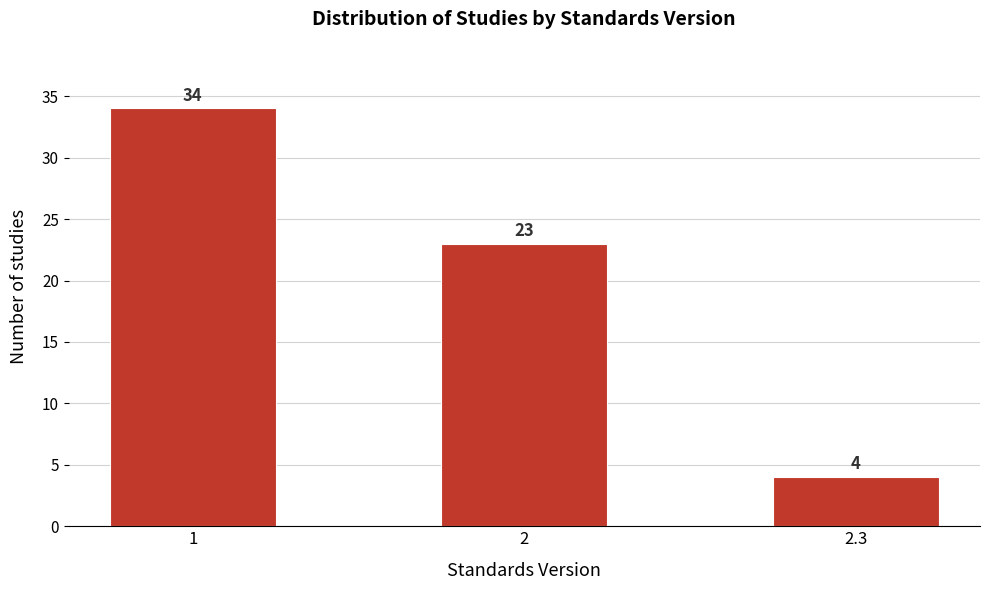

Reading right to left, what are all the values shown in this chart?

4	23	34